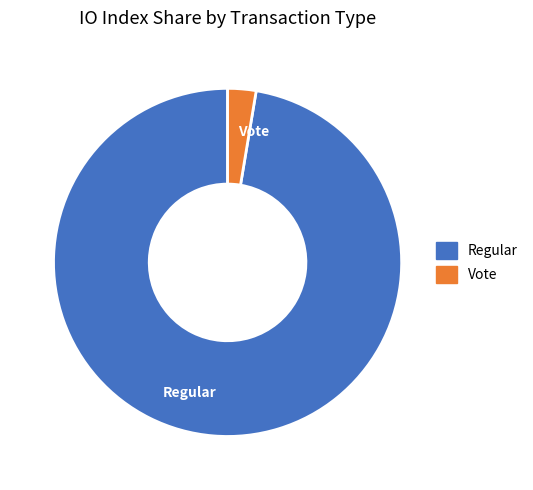

Do Vote and Regular together represent more than half of the pie?

Yes